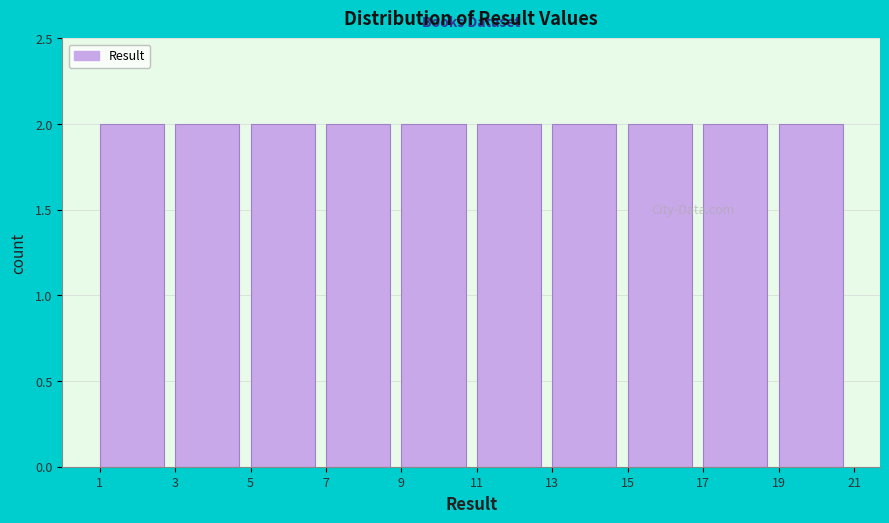

Reading left to right, list every bar in this chart as the range it spans on the x-axis followed by its height. The values are not printed on the chart, so give them approximately, as read against the axis.

1 to 3: 2
3 to 5: 2
5 to 7: 2
7 to 9: 2
9 to 11: 2
11 to 13: 2
13 to 15: 2
15 to 17: 2
17 to 19: 2
19 to 21: 2